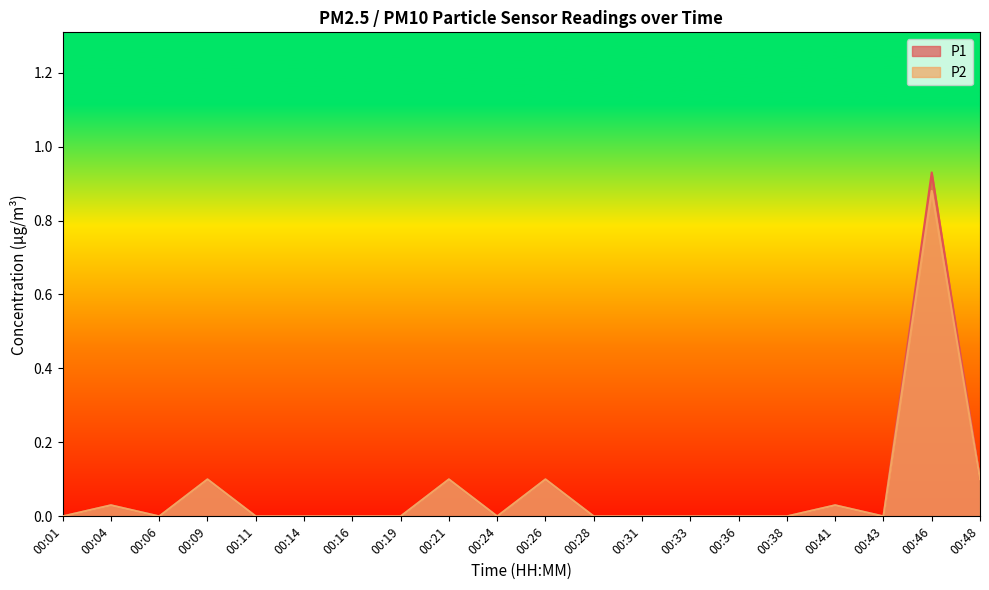

True or false: P1 and P2 cross at least once.

False